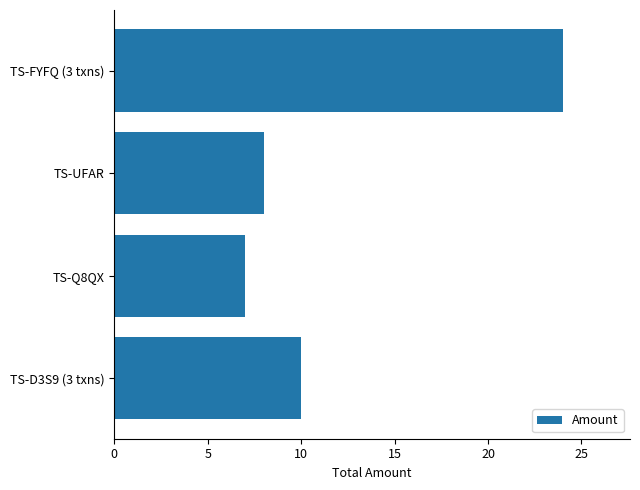

What is the minimum value shown in the chart?

7